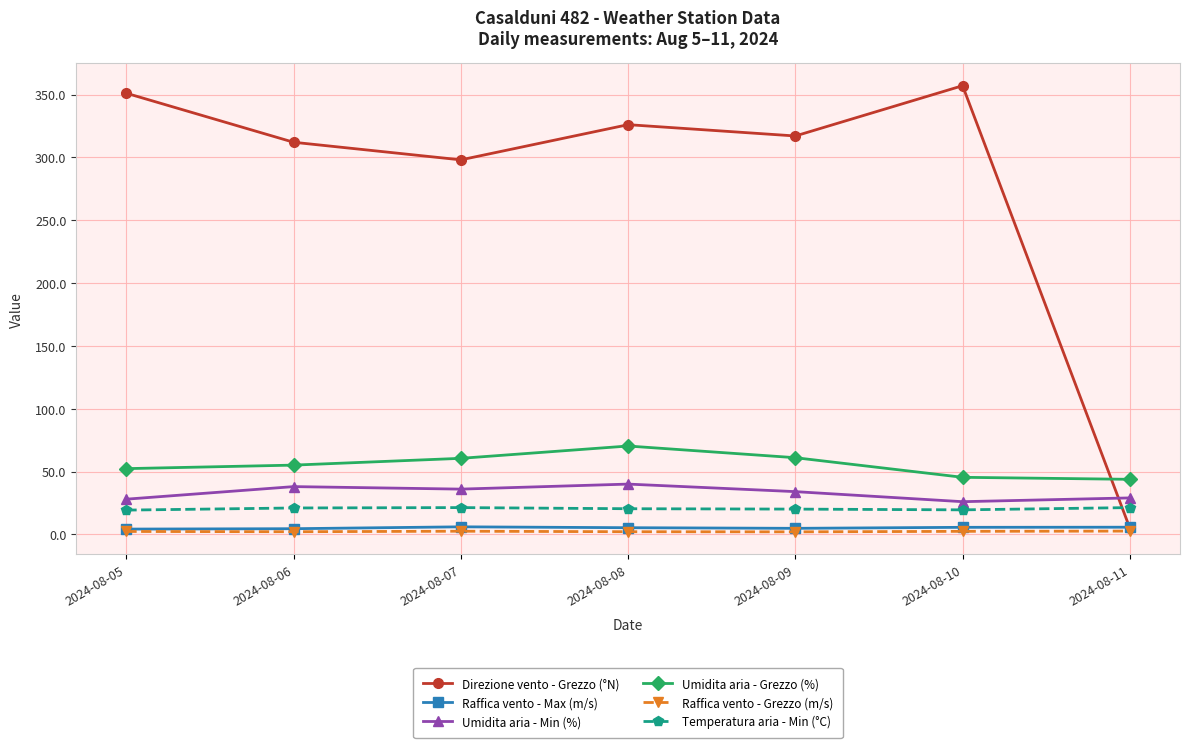

What is the sum of all Raffica vento - Grezzo (m/s) values?

16.0